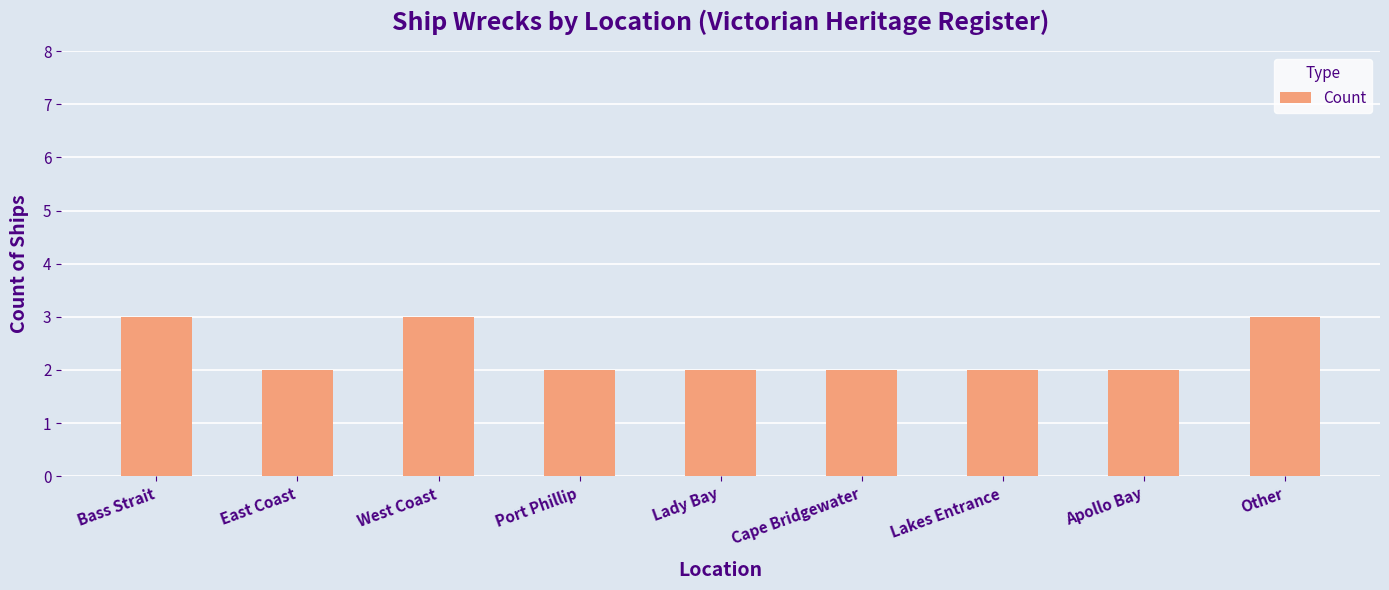

Read the value at Port Phillip.

2